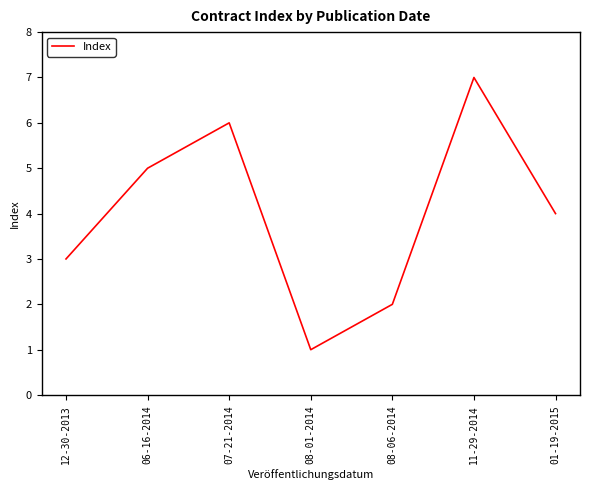

Read the value at 11-29-2014.

7